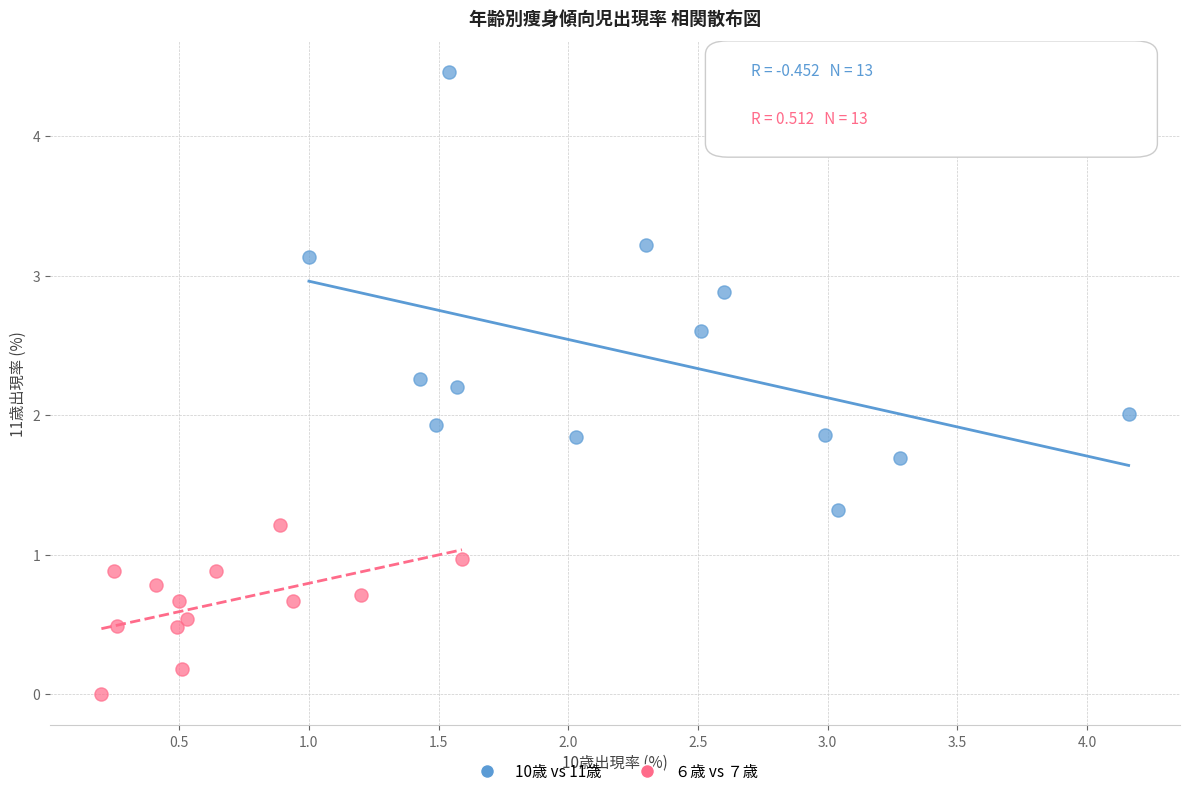

What are all the series names shown in the legend?

10歳 vs 11歳, ６歳 vs ７歳